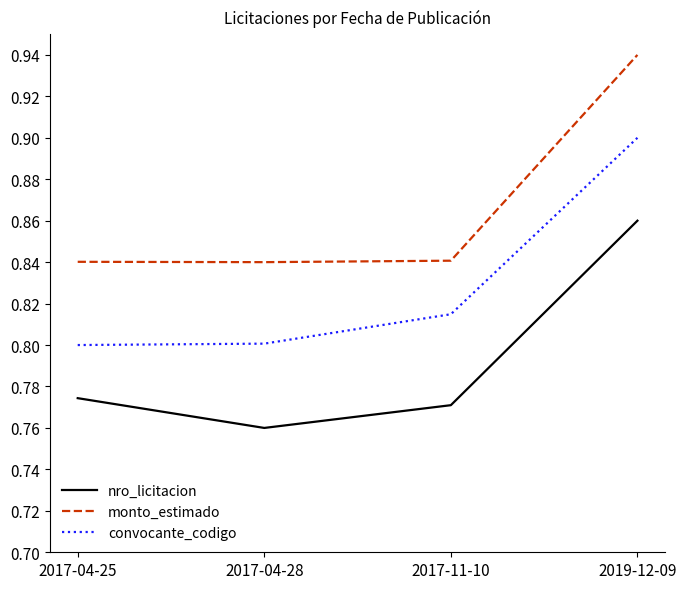

What is the difference between the maximum and minimum values in the monto_estimado series?

0.1